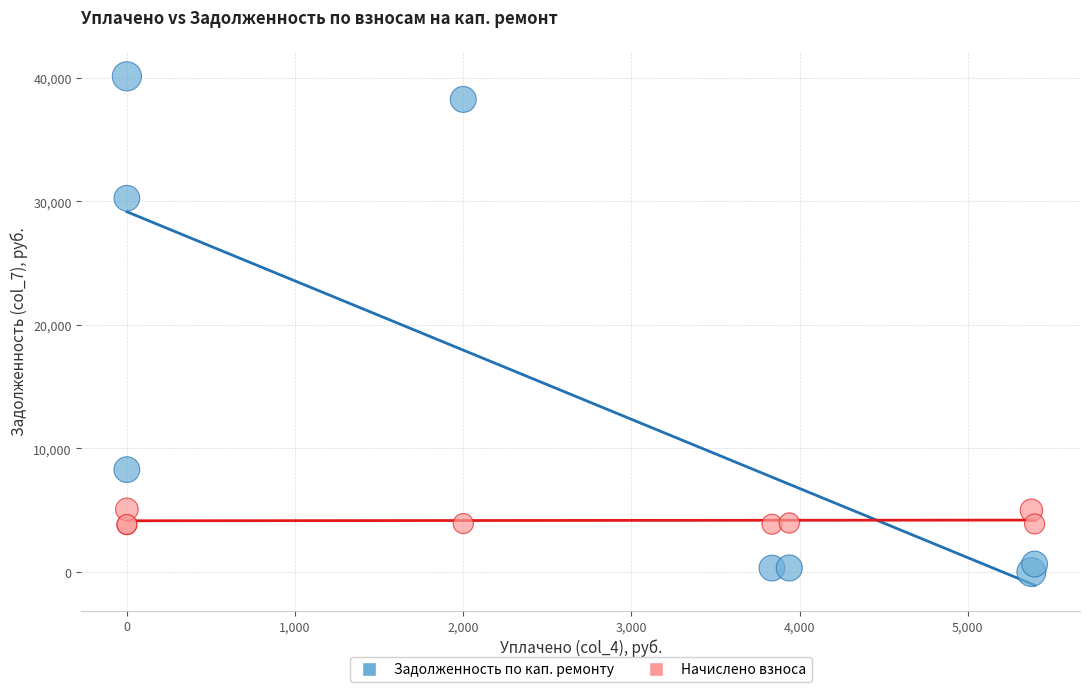

Which series contains the lowest Y value?

Задолженность по кап. ремонту